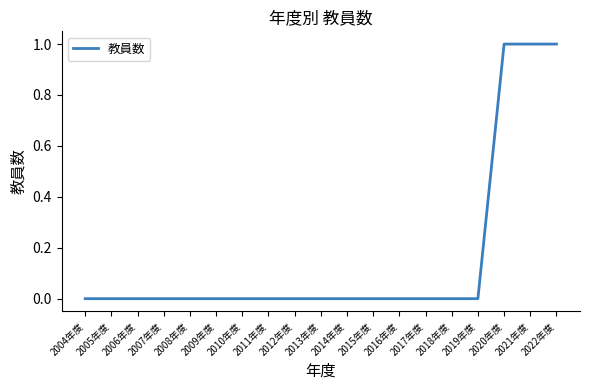

How many values are between 0 and 1?

19